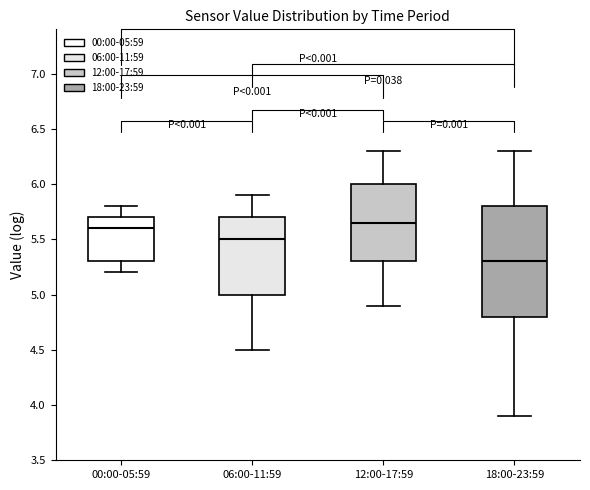

Reading left to right, read every box against the y-axis: the position of its median line, the range the box covers, and the ends of its whiskers. The values are not printed on the chart, so give them approximately, as read against the axis.

00:00-05:59: median 5.60, box 5.30 to 5.70, whiskers 5.20 to 5.80
06:00-11:59: median 5.50, box 5.00 to 5.70, whiskers 4.50 to 5.90
12:00-17:59: median 5.65, box 5.30 to 6.00, whiskers 4.90 to 6.30
18:00-23:59: median 5.30, box 4.80 to 5.80, whiskers 3.90 to 6.30